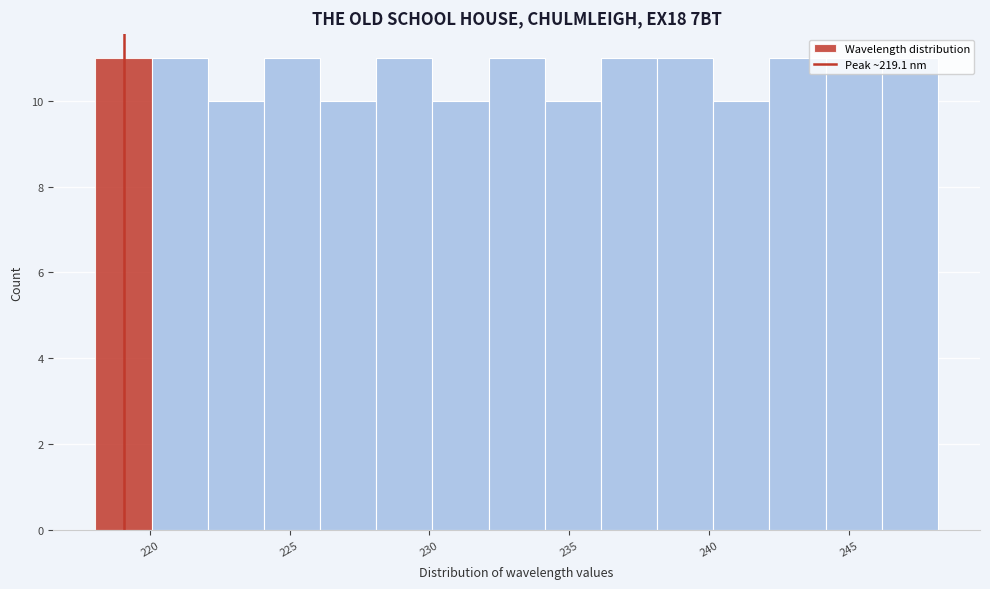

Reading left to right, transcribe this chart: for each bar, give the range it covers on the x-axis and its height. Neither the bar edges nor the heights are printed on the chart, so give them approximately, as read against the axes.

218 to 220: 11
220 to 222: 11
222 to 224: 10
224 to 226: 11
226 to 228: 10
228 to 230: 11
230 to 232: 10
232 to 234: 11
234 to 236: 10
236 to 238: 11
238 to 240: 11
240 to 242: 10
242 to 244: 11
244 to 246: 11
246 to 248: 11